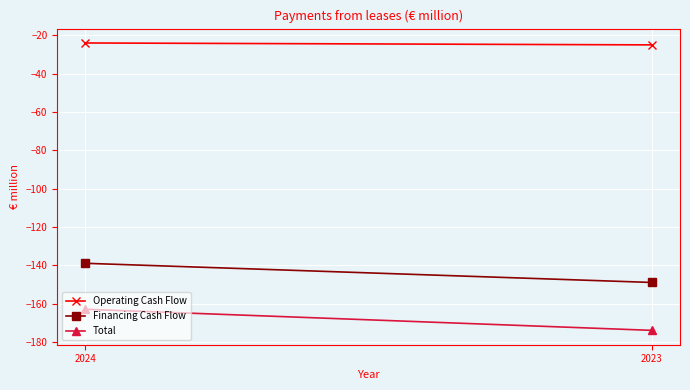

What is the difference between the Financing Cash Flow values at 2024 and 2023?

10